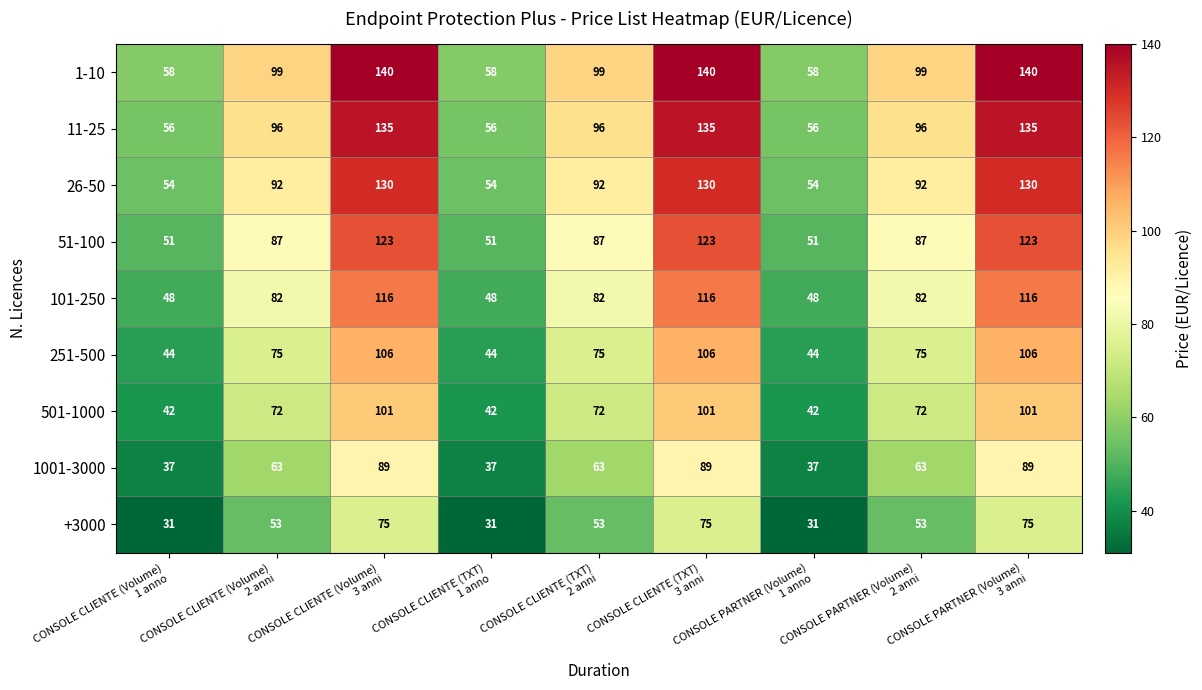

What is the minimum value for 501-1000?

42